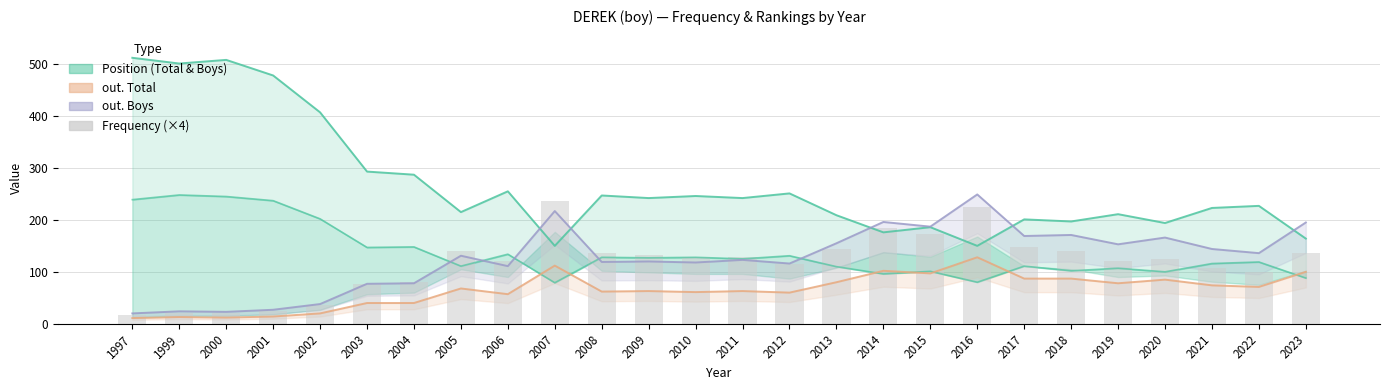

How many data points in Frequency (scaled) are less than 128?

13